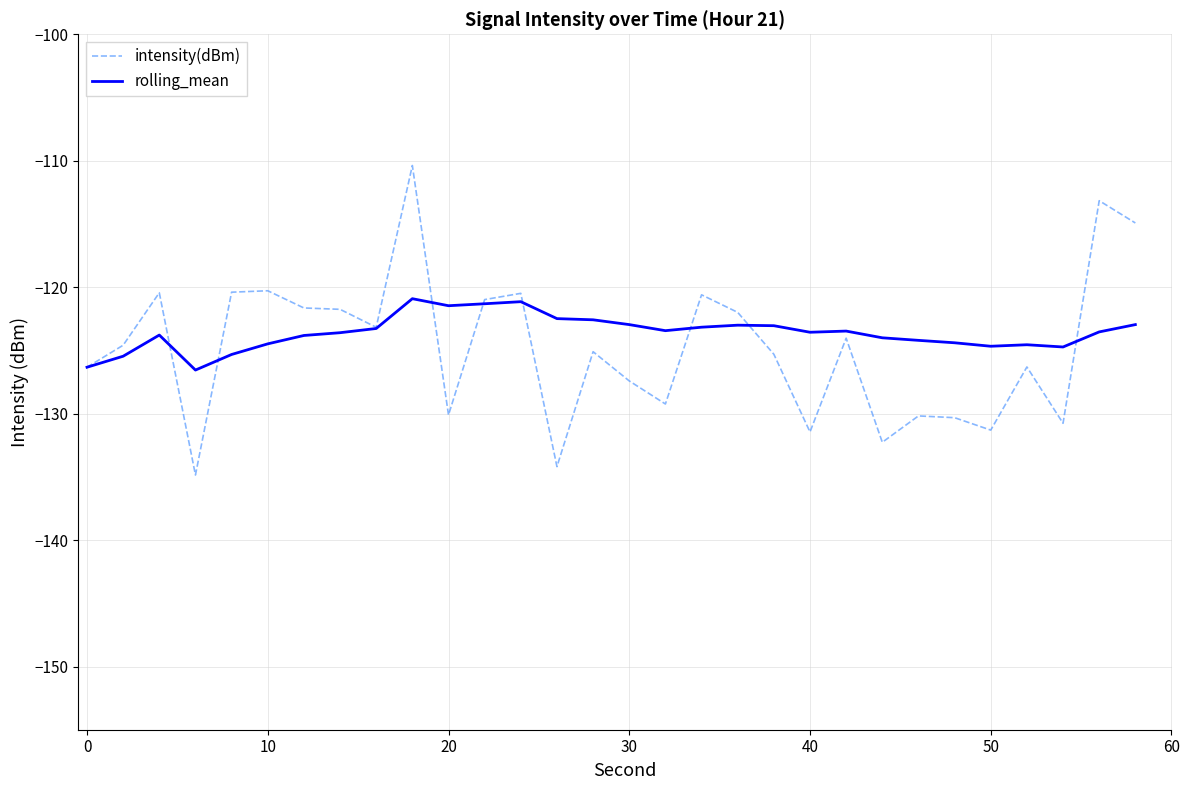

Which series has the largest range (max minus min)?

intensity(dBm)